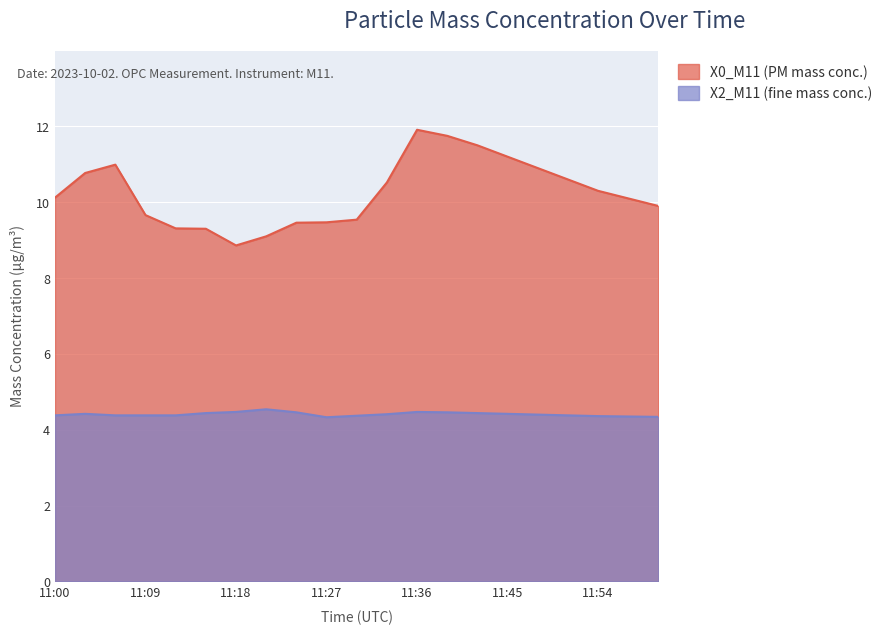

What value does the X0_M11 (PM mass conc.) series have at 11:57?

10.1